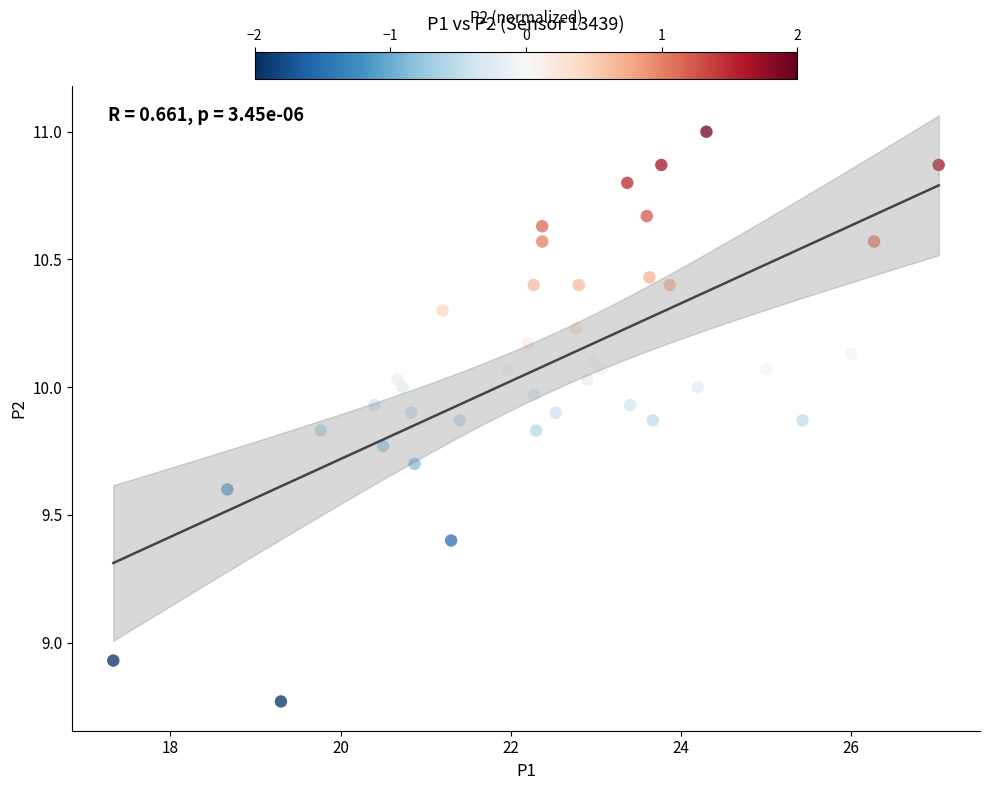

What is the range of X values (max minus min)?

9.7